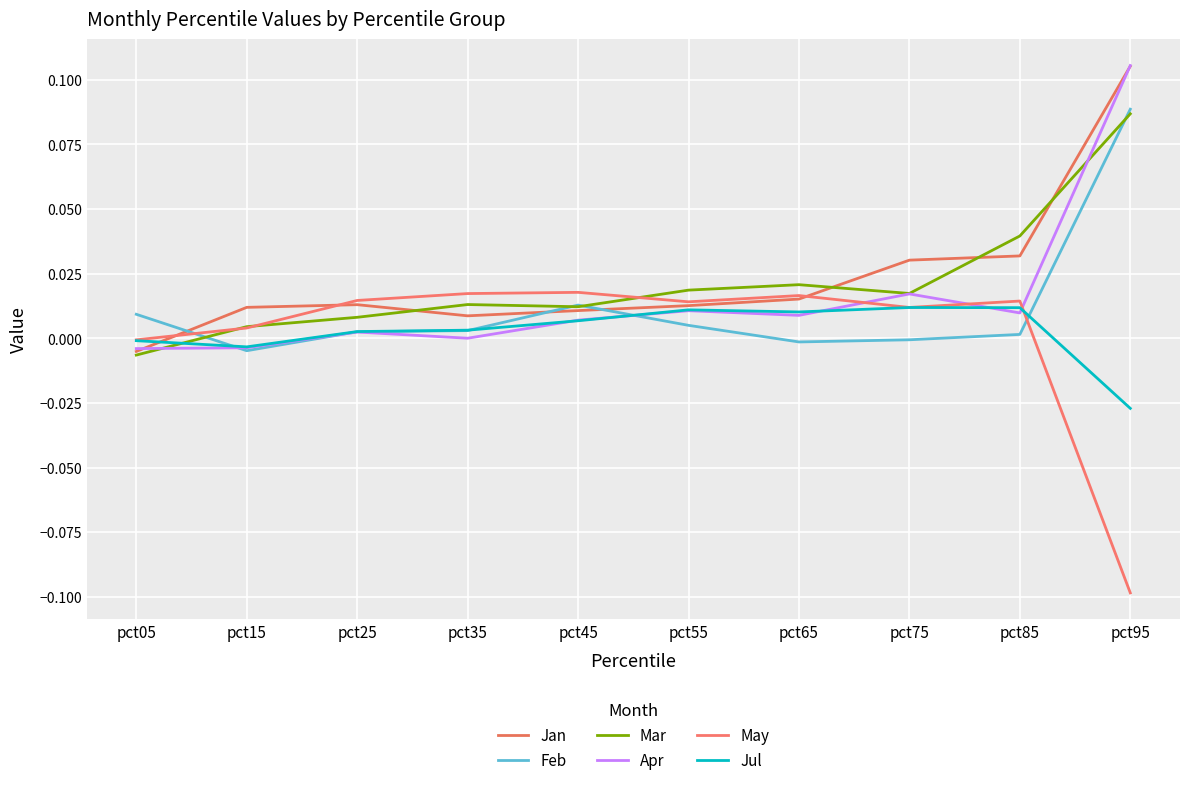

Does the chart have visible grid lines?

Yes